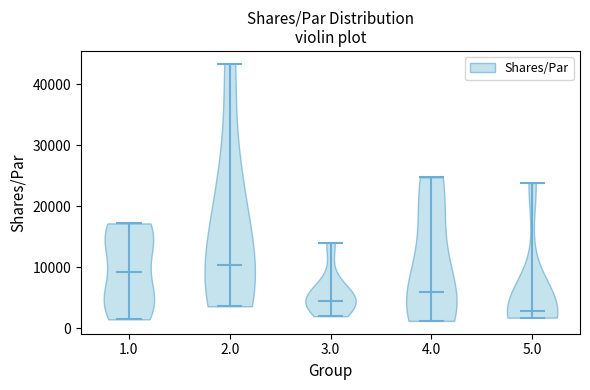

Reading left to right, read every violin against the y-axis: where its median line is, and the lowest and highest points it reaches. The values are not printed on the chart, so give them approximately, as read against the axis.

1.0: median line 9000, lowest point 1000, highest point 17000
2.0: median line 10000, lowest point 4000, highest point 43000
3.0: median line 4000, lowest point 2000, highest point 14000
4.0: median line 6000, lowest point 1000, highest point 25000
5.0: median line 3000, lowest point 2000, highest point 24000